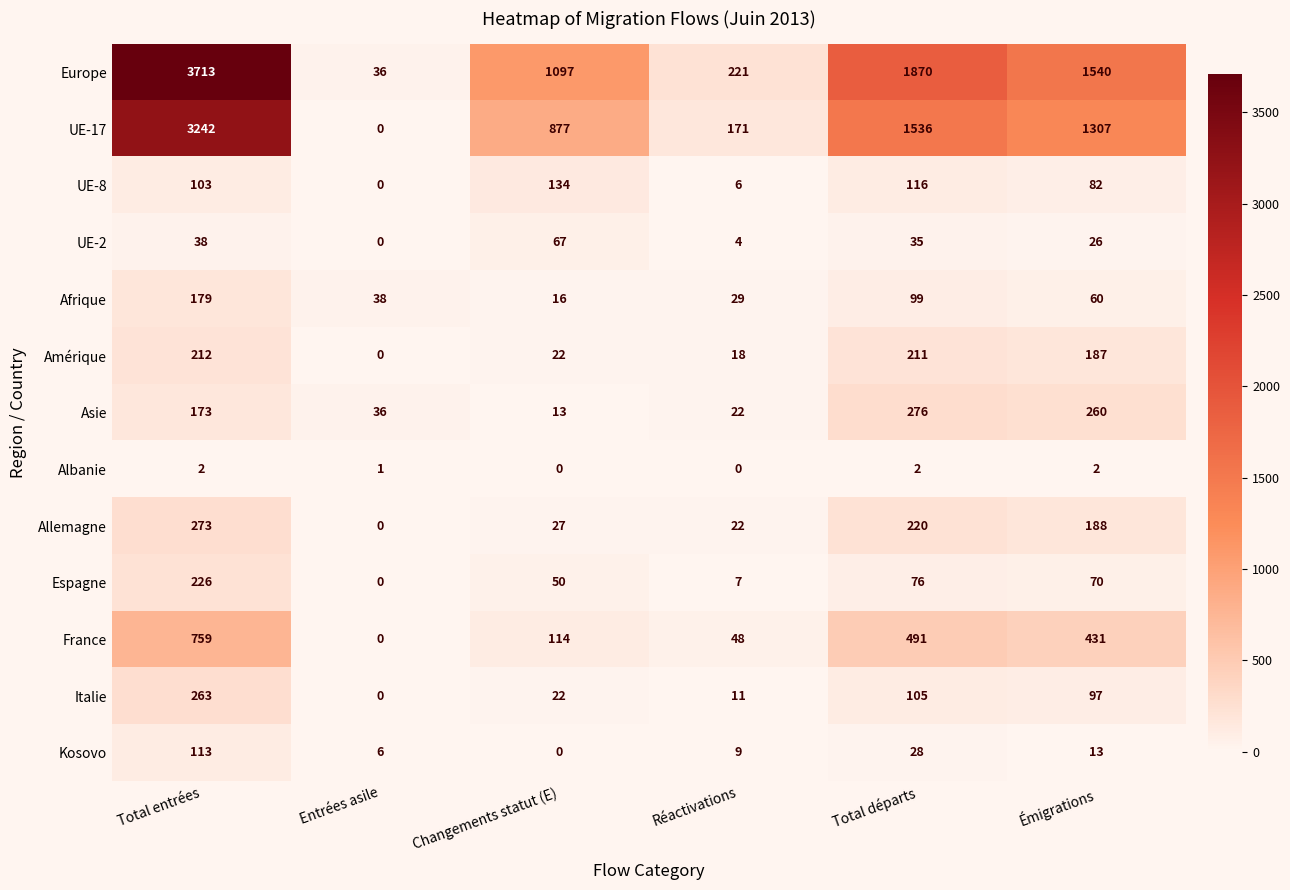

What is the sum of the UE-8 values at Changements statut (E) and Émigrations?

216